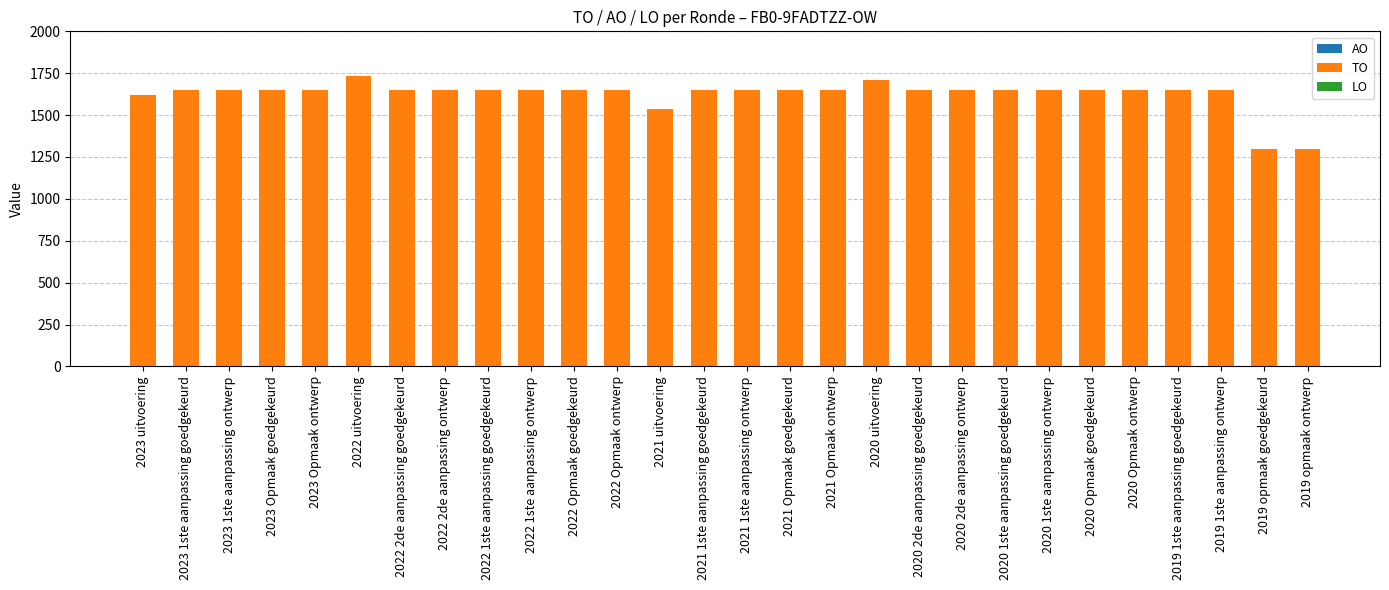

What is the label of the 27th bar from the left?

2019 opmaak goedgekeurd